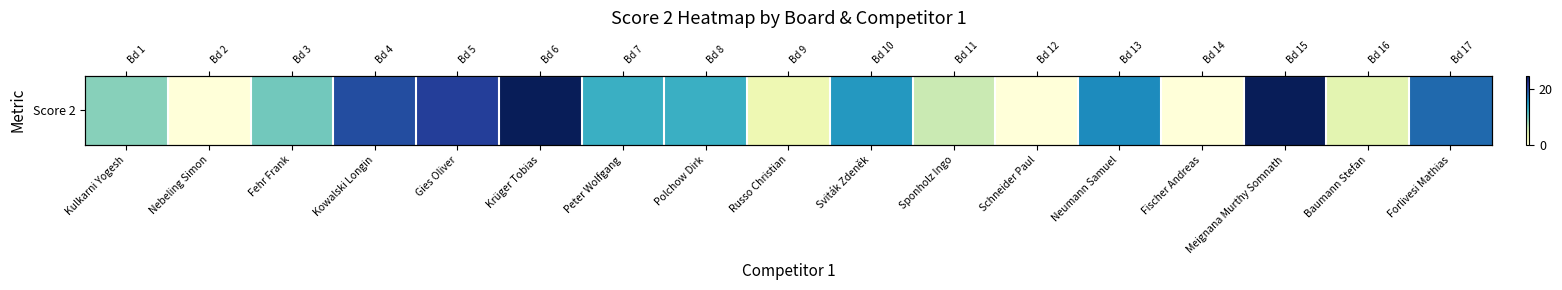

Reading left to right, transcribe all the data shown in this chart.

Kulkarni Yogesh=9	Nebeling Simon=0	Fehr Frank=10	Kowalski Longin=20	Gies Oliver=21	Krüger Tobias=25	Peter Wolfgang=13	Polchow Dirk=13	Russo Christian=3	Sviták Zdeněk=15	Sponholz Ingo=6	Schneider Paul=0	Neumann Samuel=16	Fischer Andreas=0	Meignana Murthy Somnath=25	Baumann Stefan=4	Forlivesi Mathias=18